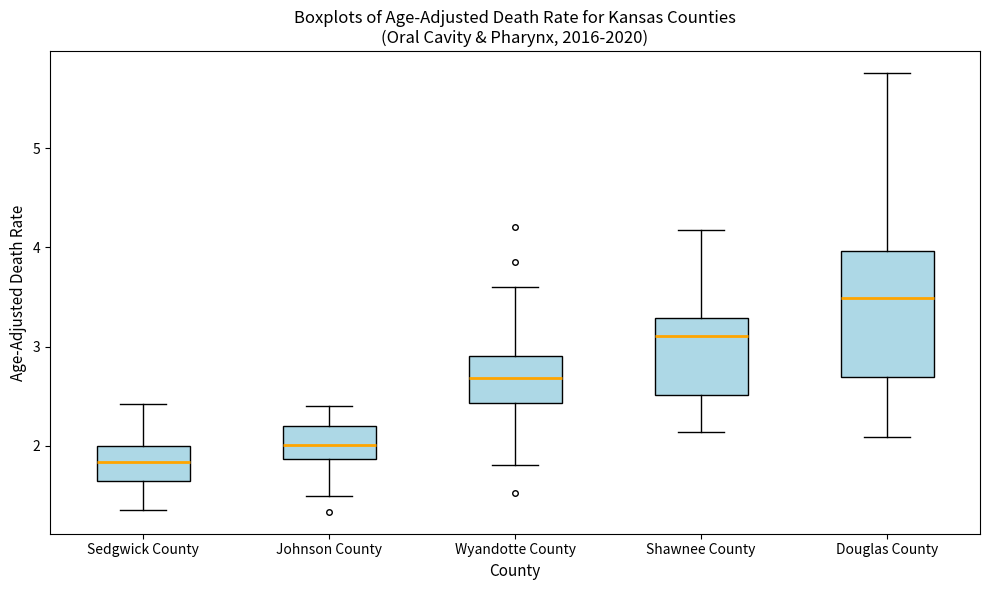

Reading left to right, transcribe this box plot: for each box, give where its median line is, the range the box spans, and where its two whiskers end, as read against the y-axis. The values are not printed on the chart, so give them approximately, as read against the axis.

Sedgwick County: median 1.8, box 1.6 to 2.0, whiskers 1.4 to 2.4
Johnson County: median 2.0, box 1.9 to 2.2, whiskers 1.5 to 2.4
Wyandotte County: median 2.7, box 2.4 to 2.9, whiskers 1.8 to 3.6
Shawnee County: median 3.1, box 2.5 to 3.3, whiskers 2.1 to 4.2
Douglas County: median 3.5, box 2.7 to 4.0, whiskers 2.1 to 5.8